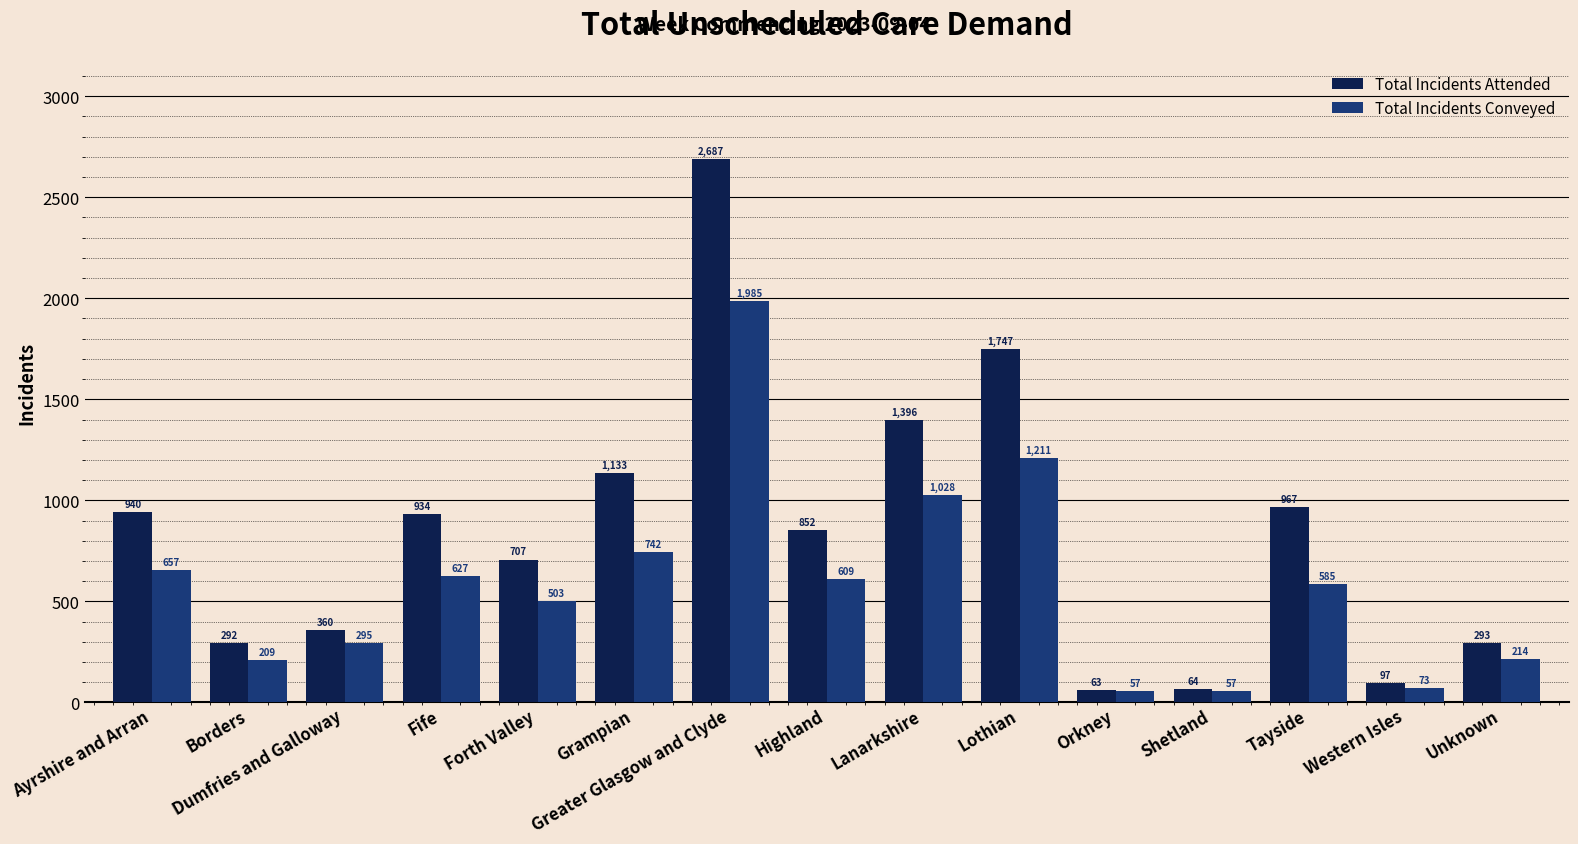

Where is Total Incidents Attended nearest to the value 1375?

Lanarkshire